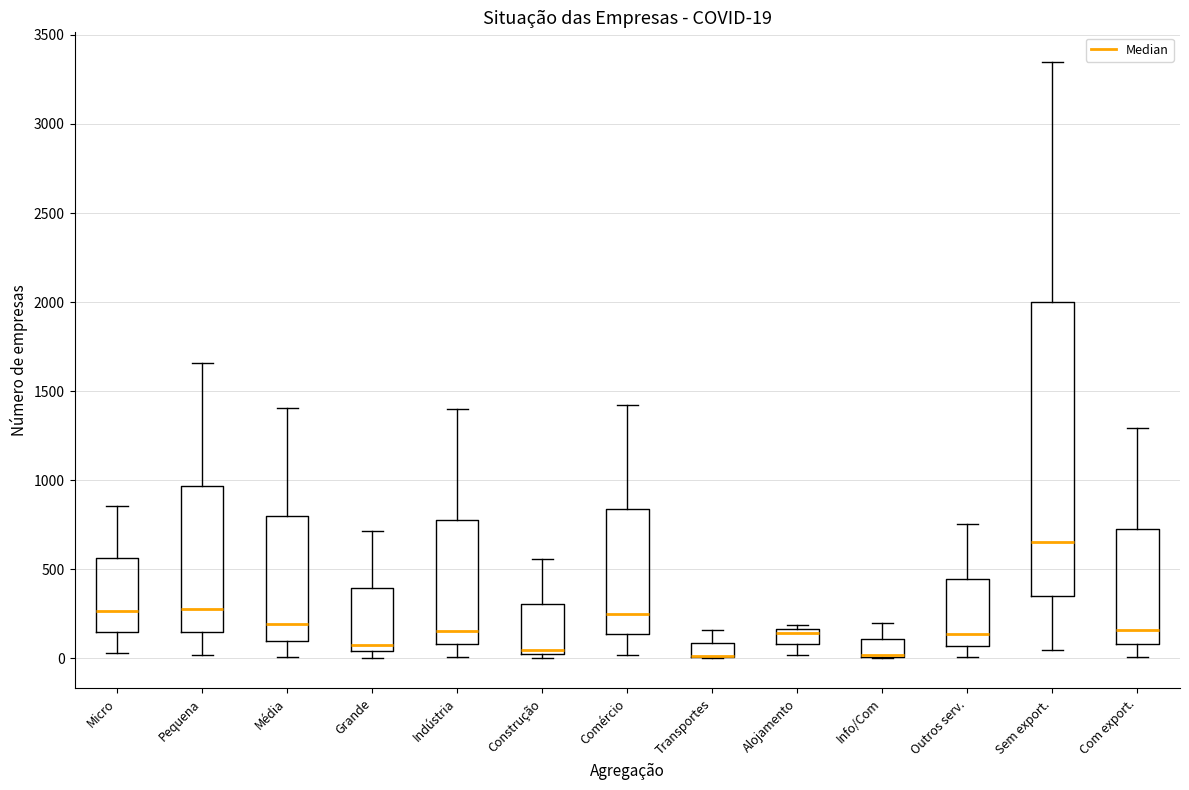

Which box is the tallest, from its lower edge to its upper edge?

Sem export.